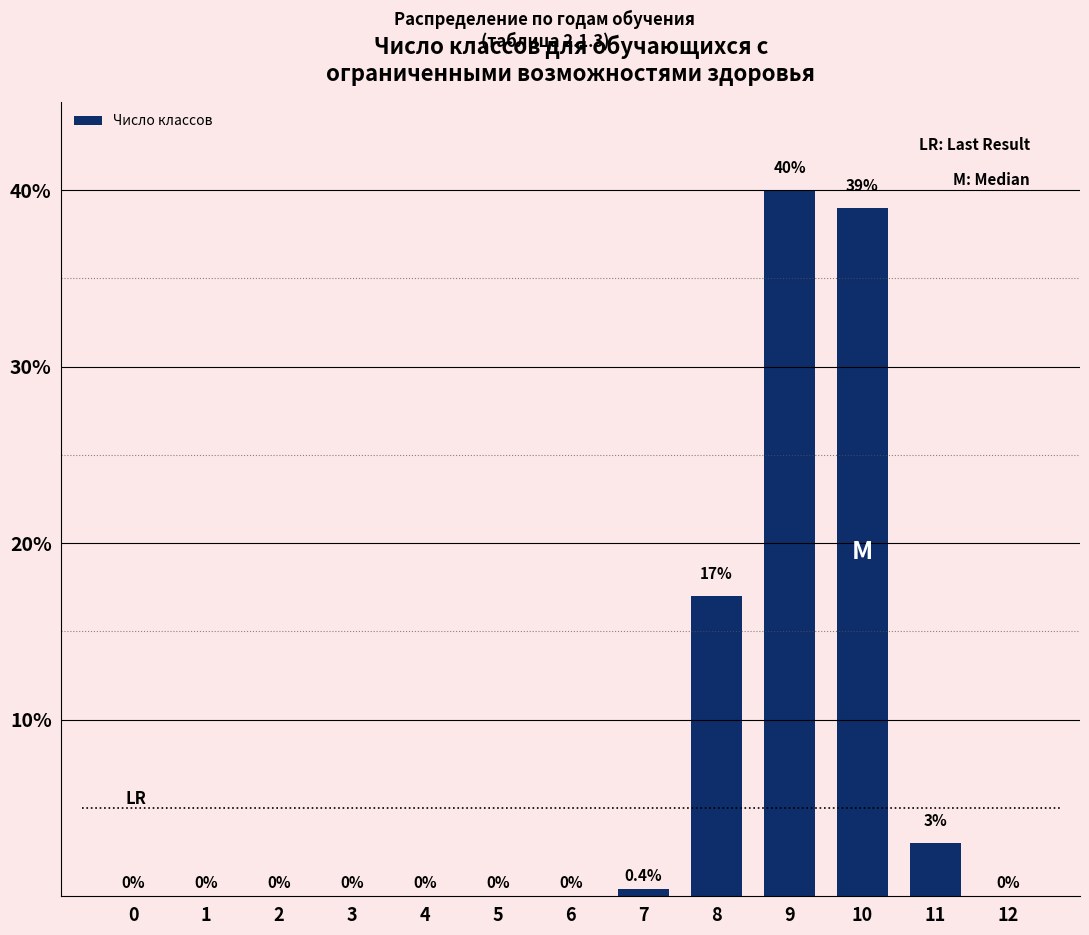

Is it true that the value at 2 is 0.0?

True